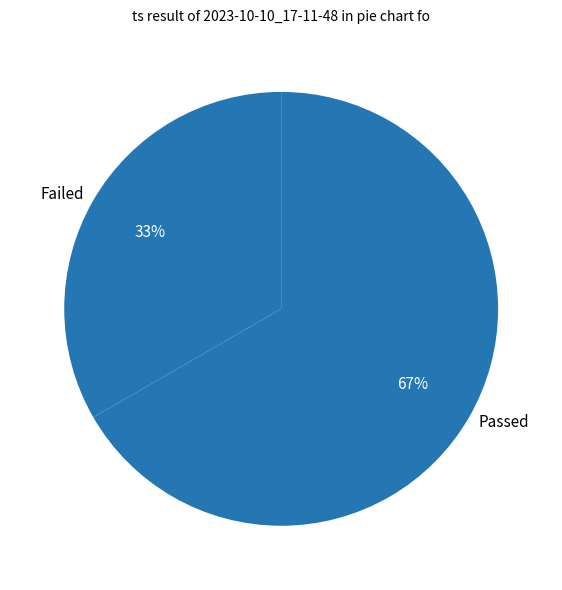

To the nearest percent, what portion does Failed represent?

33%